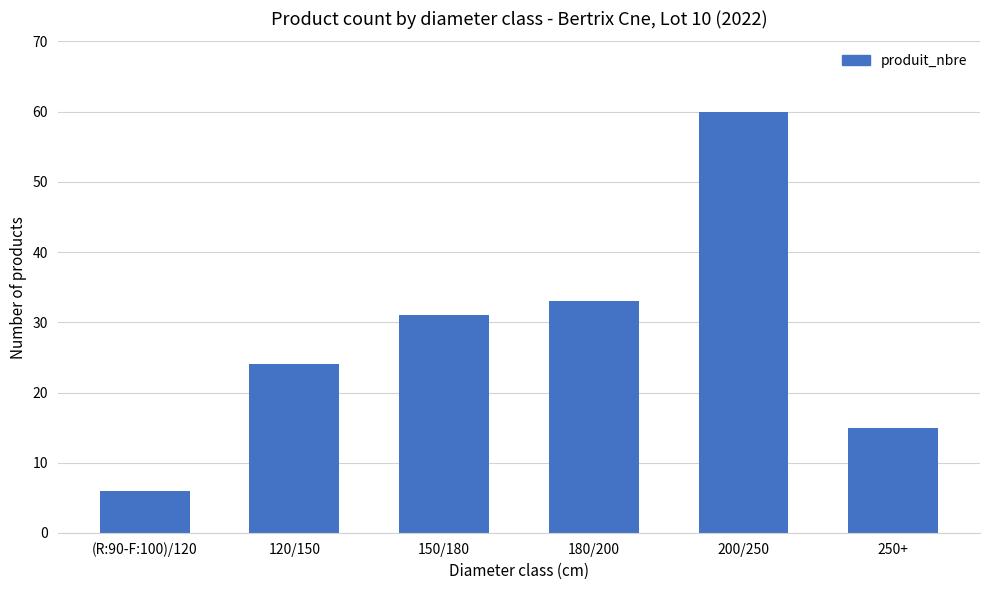

Is it true that the value at 200/250 is 60?

True